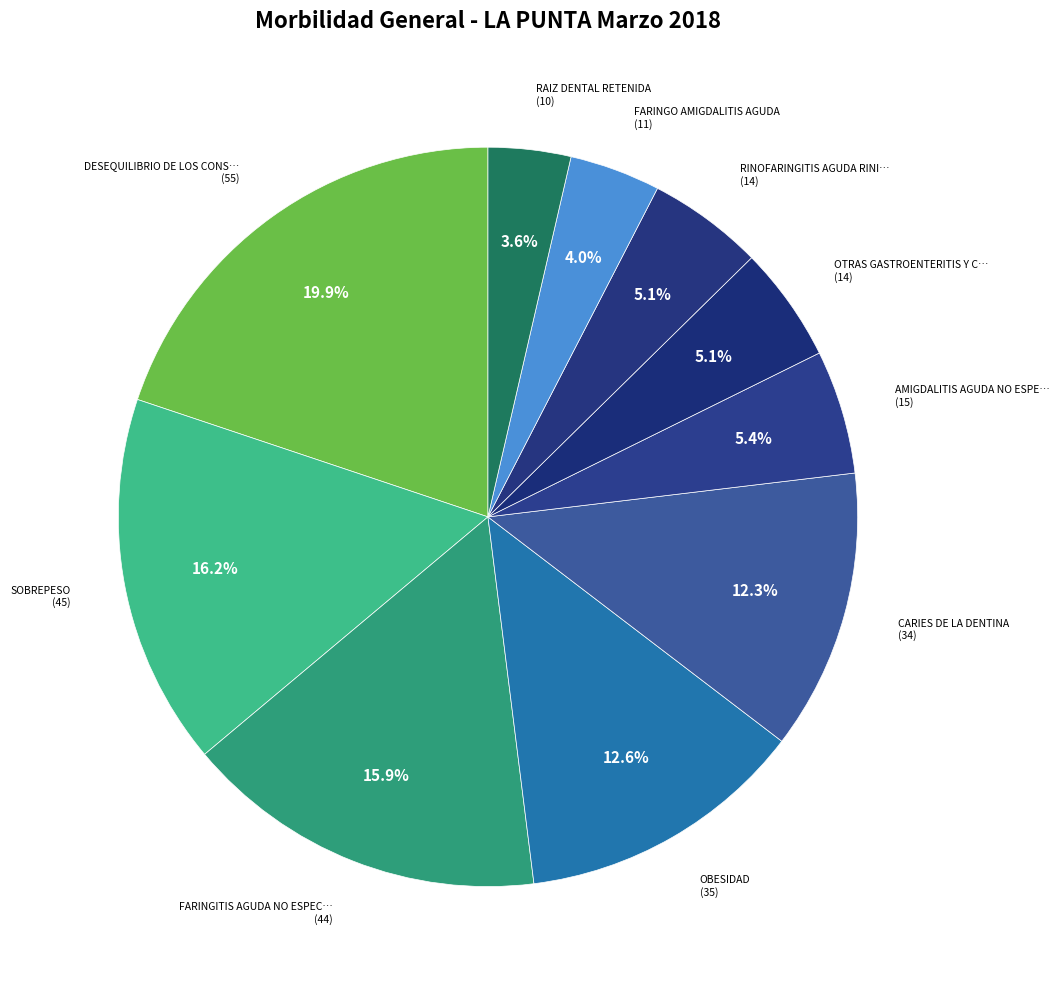

How many slices are in this pie chart?

10